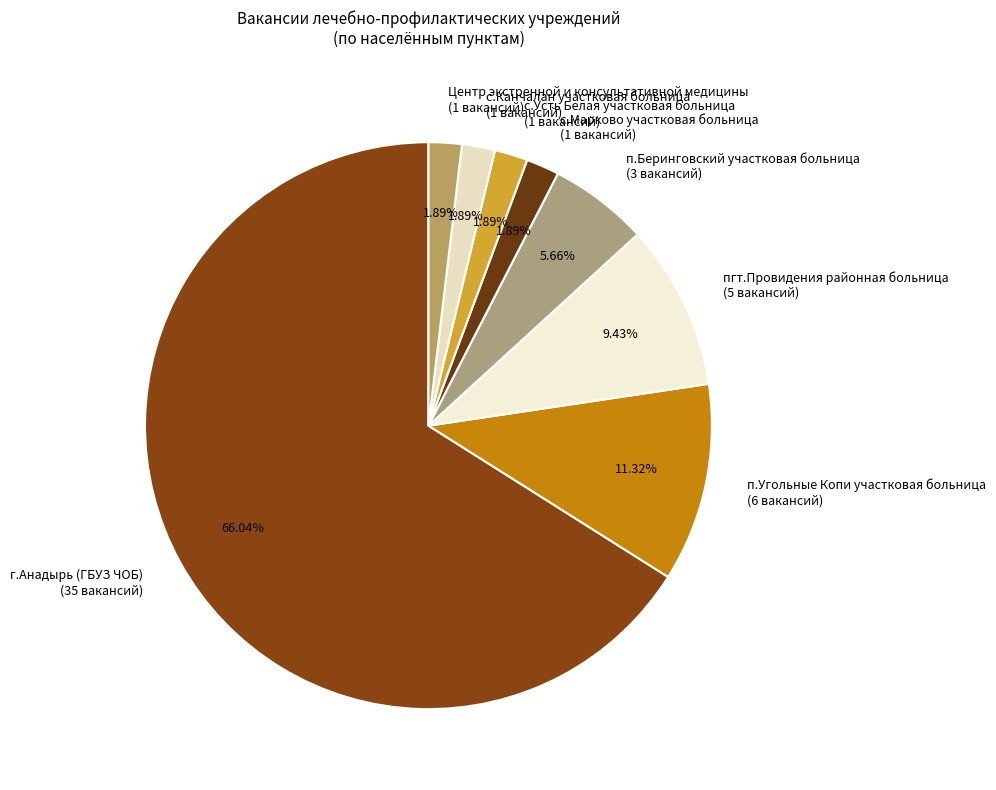

Does any single category account for the majority?

Yes